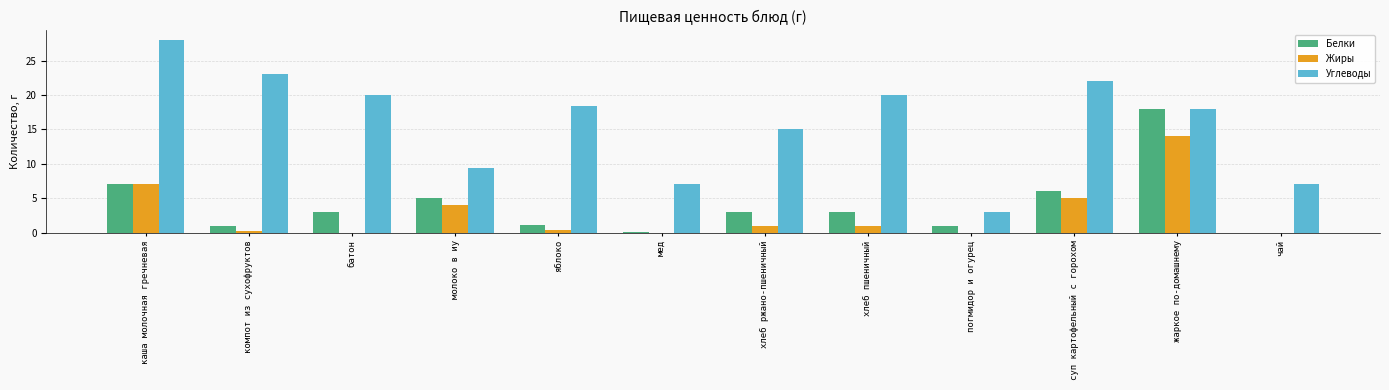

What is the total value across all series at хлеб пшеничный?

24.0